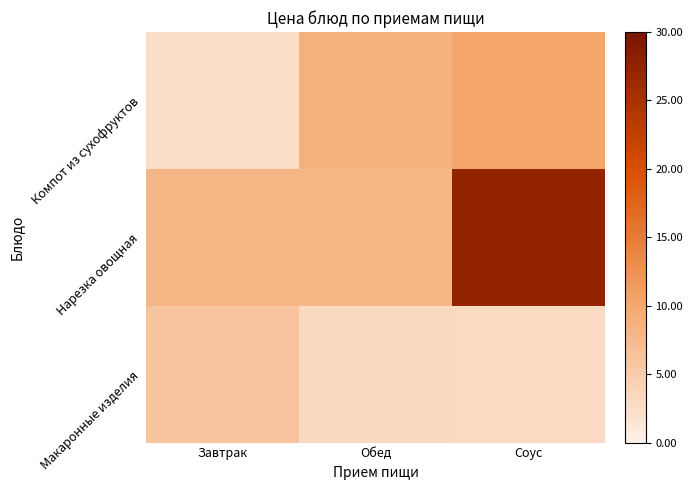

Reading left to right, what are all the values shown in this chart?

Компот из сухофруктов: Завтрак=2.5	Обед=8.8	Соус=10.2
Нарезка овощная: Завтрак=8.2	Обед=8.0	Соус=27.4
Макаронные изделия: Завтрак=6.0	Обед=3.1	Соус=3.0